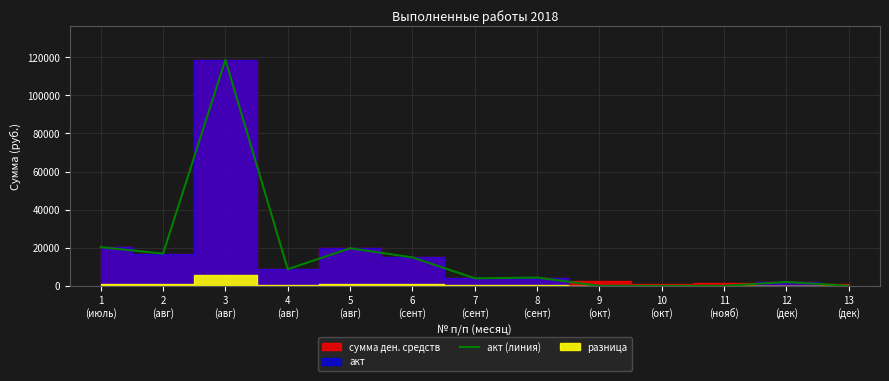

Reading left to right, extract all data points from this chart.

20315.0	16879.5	118663.3	8735.0	19720.0	14924.8	3941.0	4333.0	0.0	0.0	0.0	2015.0	0.0